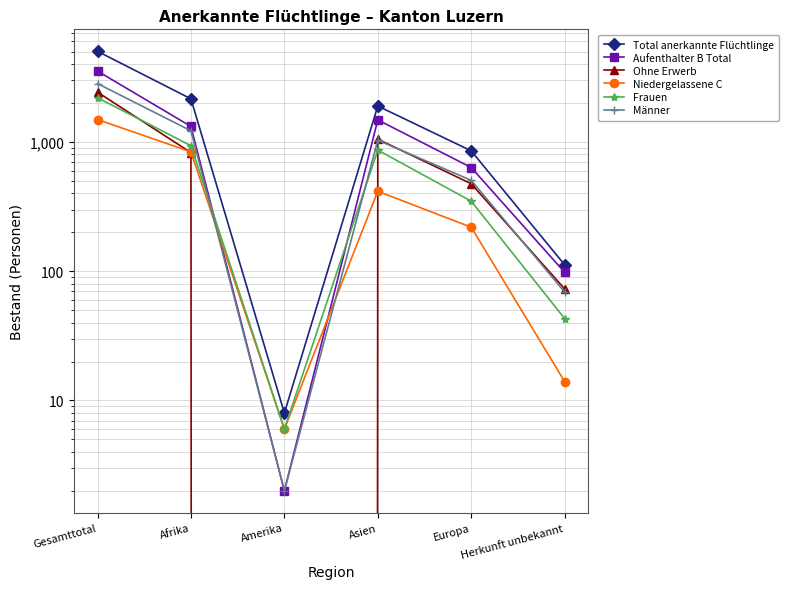

True or false: Total anerkannte Flüchtlinge has more than 2 points higher than both neighbors.

False